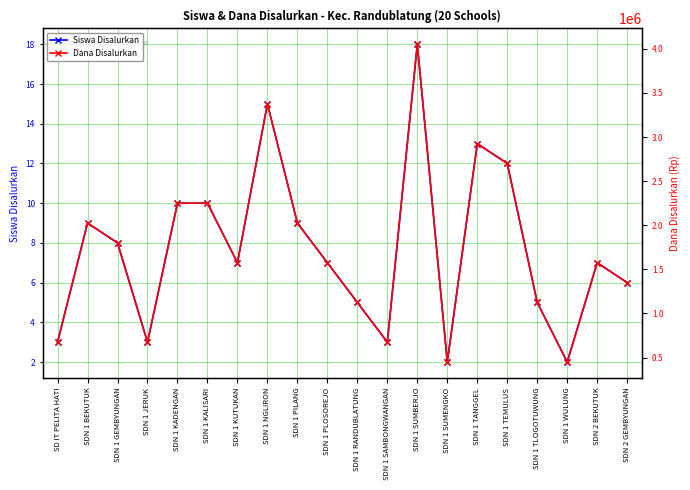

At SDN 1 KALISARI, list the series in order from largest to smallest.

Dana Disalurkan, Siswa Disalurkan